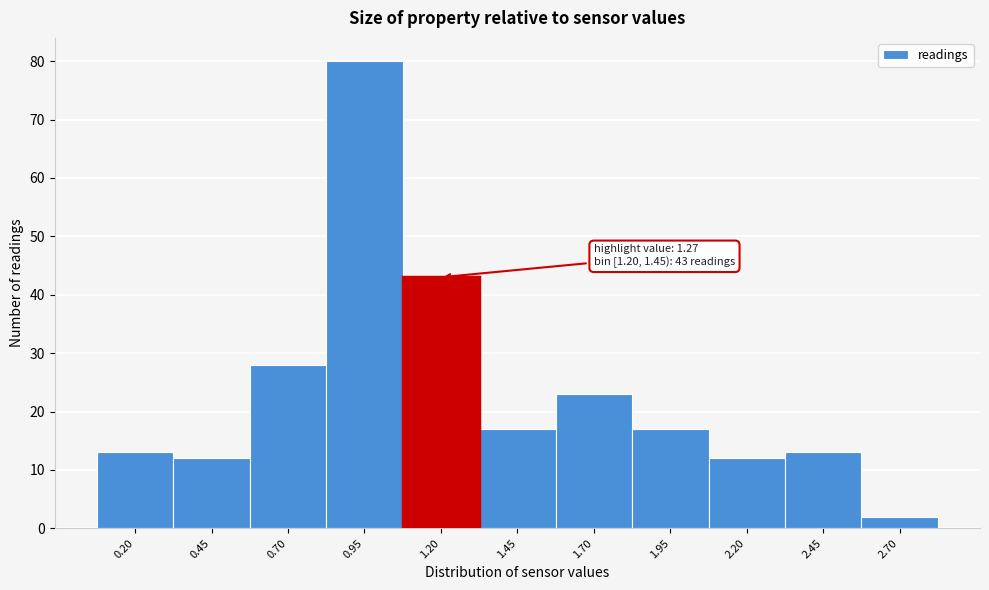

Reading right to left, what are all the values shown in this chart?

2.70=2	2.45=13	2.20=12	1.95=17	1.70=23	1.45=17	1.20=43	0.95=80	0.70=28	0.45=12	0.20=13